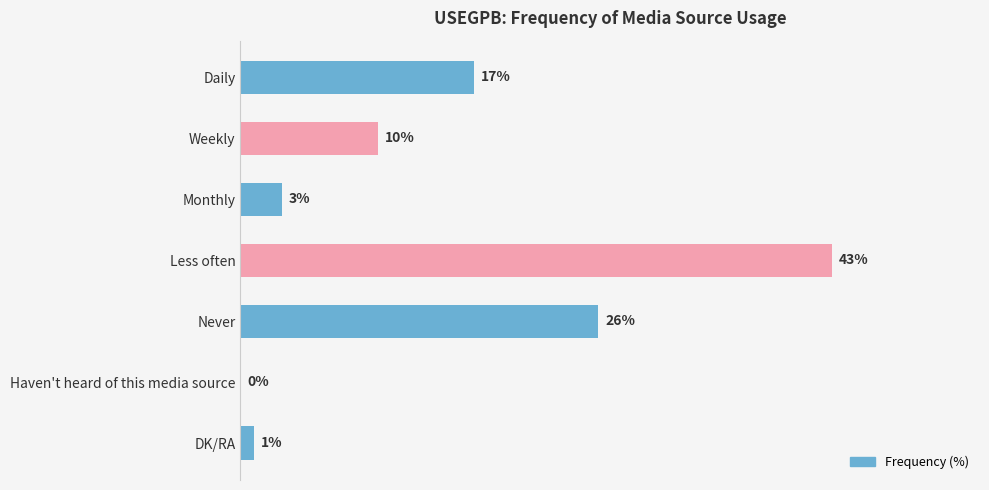

Which category has the highest value across all series?

Less often